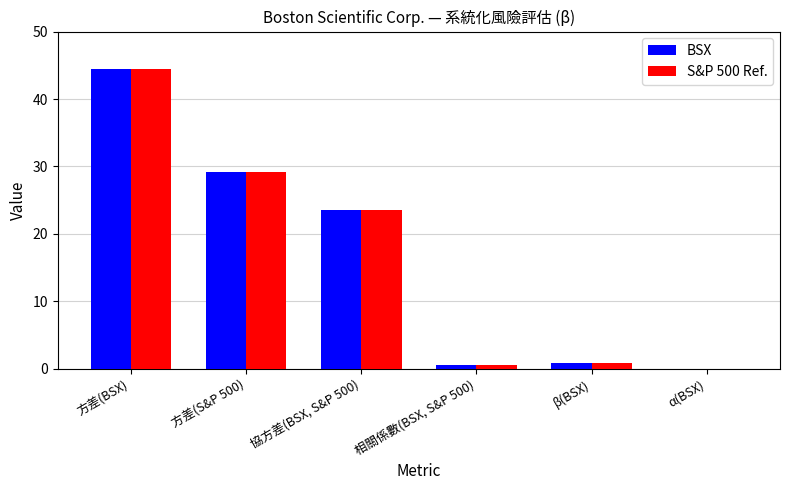

What is the sum of all BSX values?

98.6